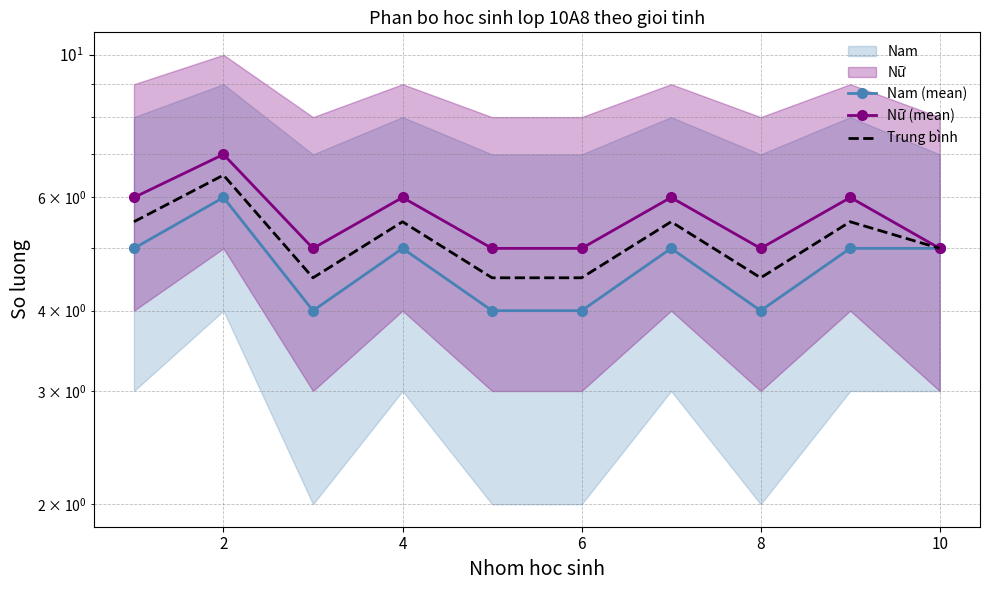

Which series changed the most between 4 and 9?

Nam (mean)